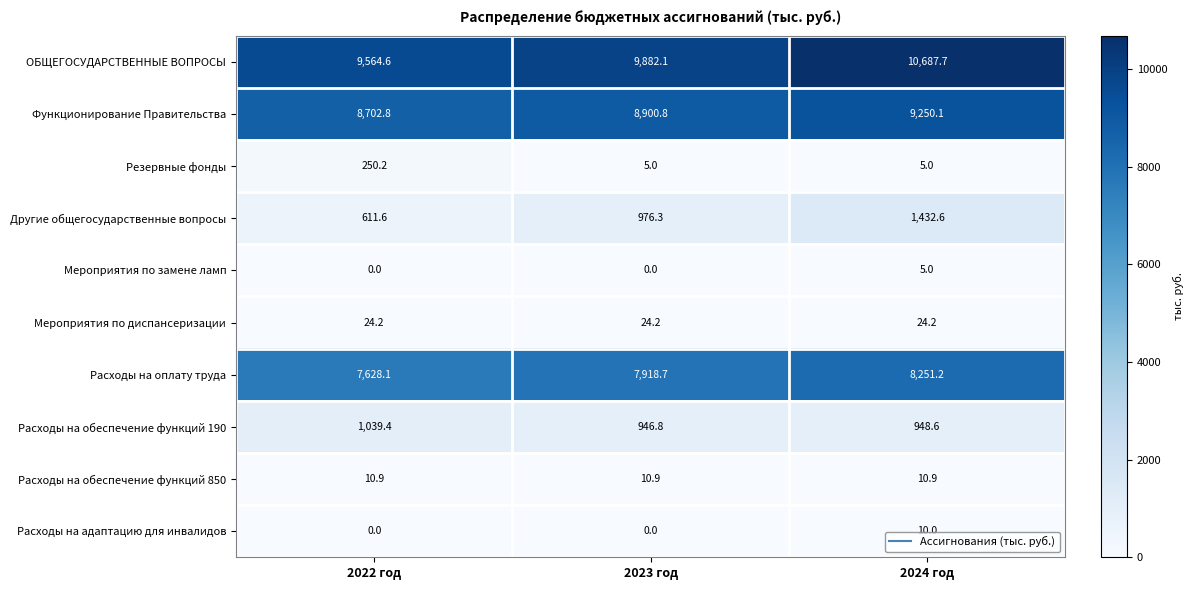

At how many categories does at least one series exceed 356?

3